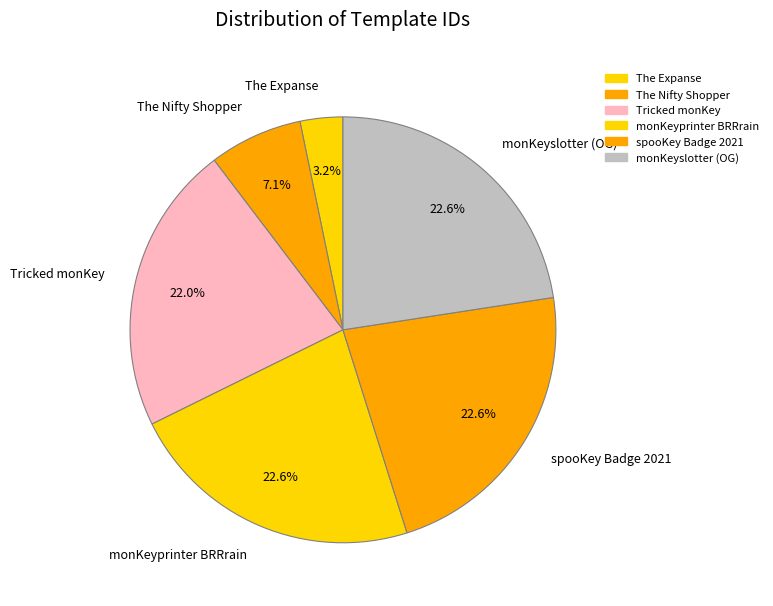

Is there any slice that represents more than half of the pie?

No